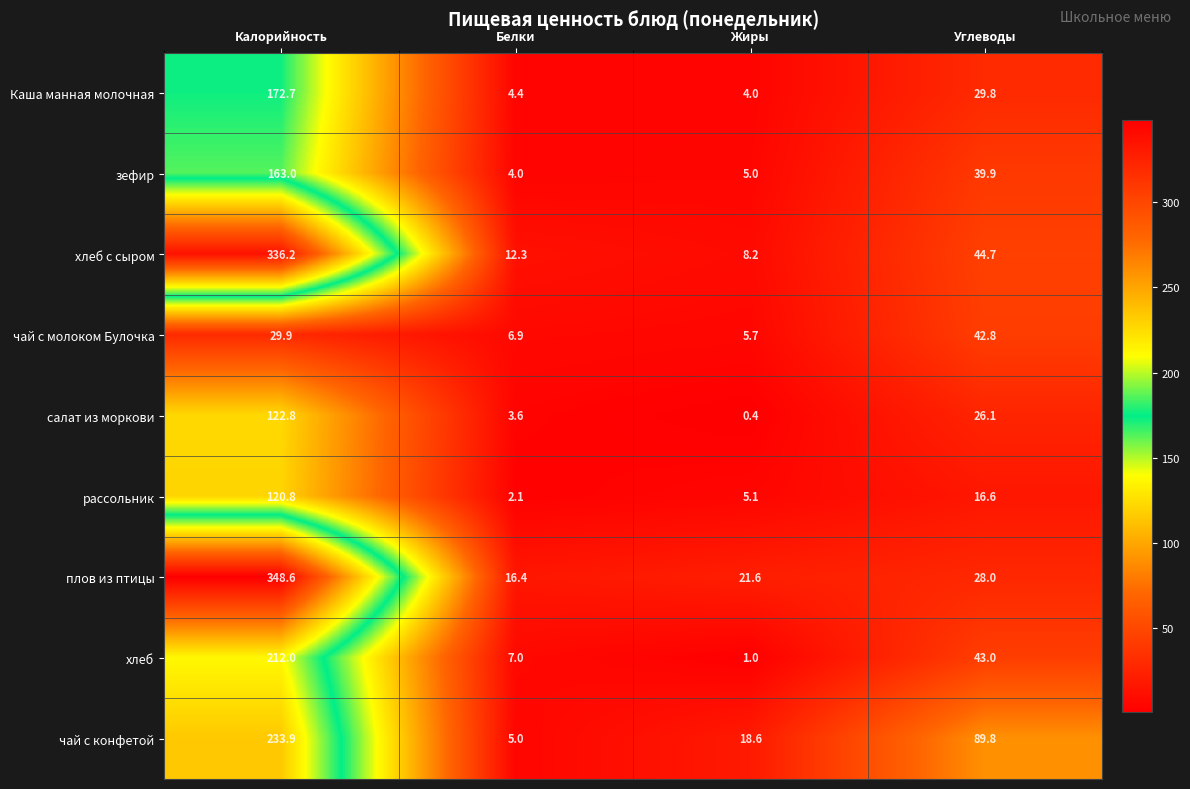

What is the difference between the highest and lowest values at Белки?

14.3